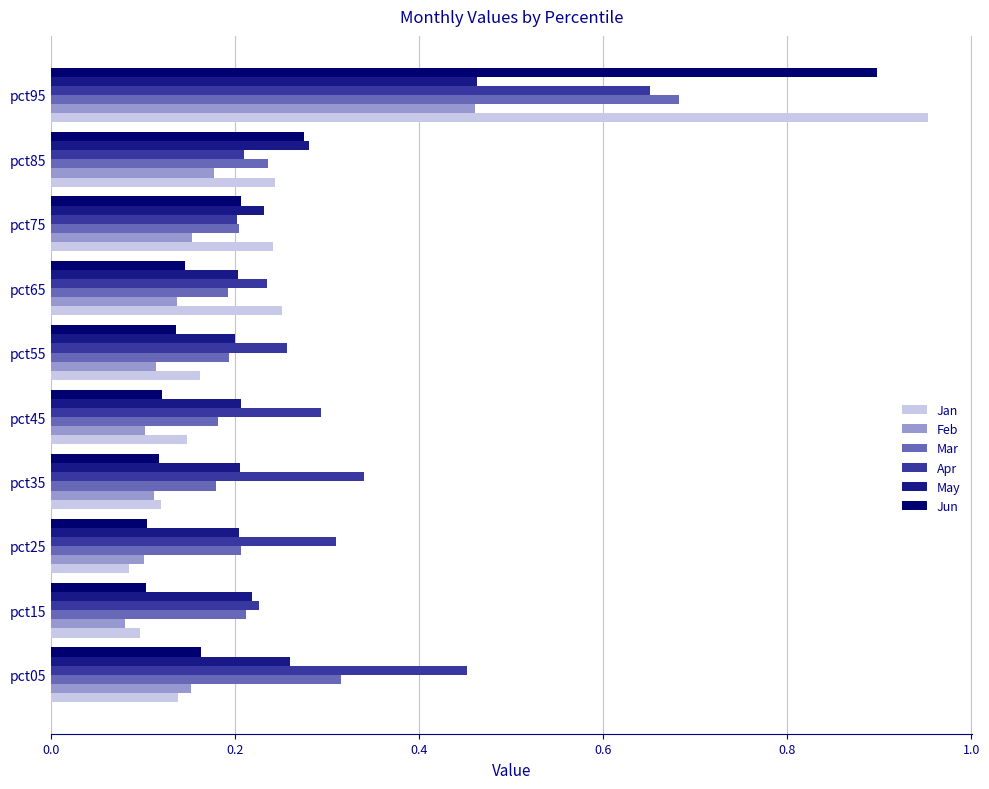

Count the number of categories in the chart.

10